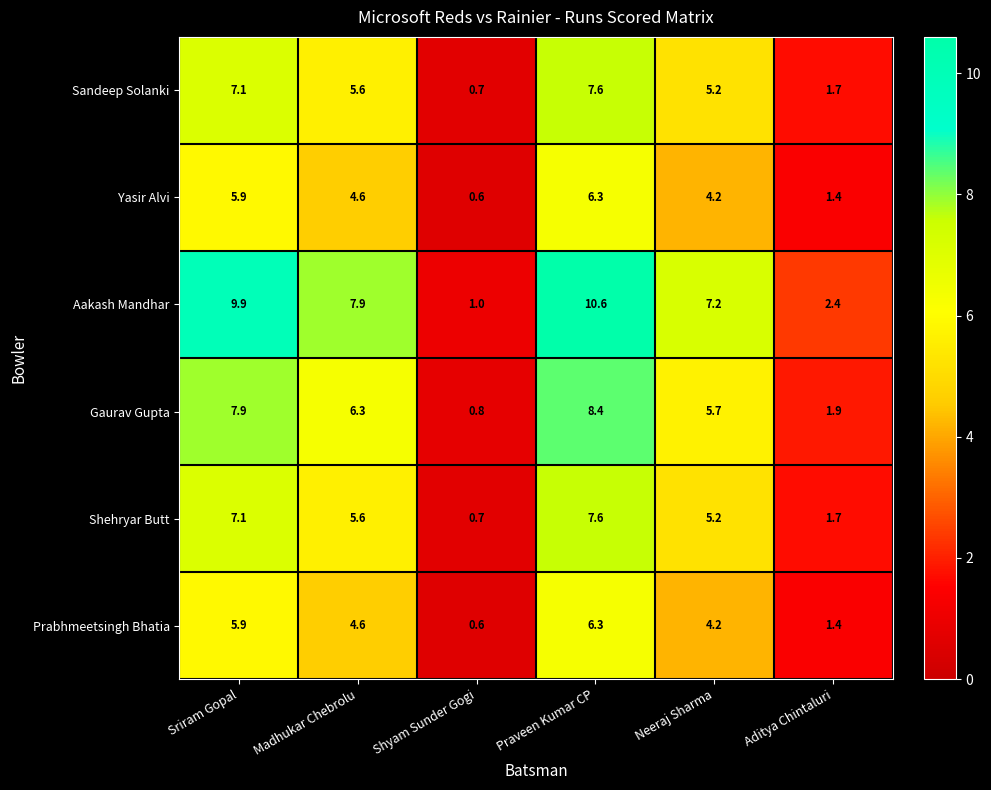

The value of Prabhmeetsingh Bhatia at Aditya Chintaluri is 1.4. True or false?

True